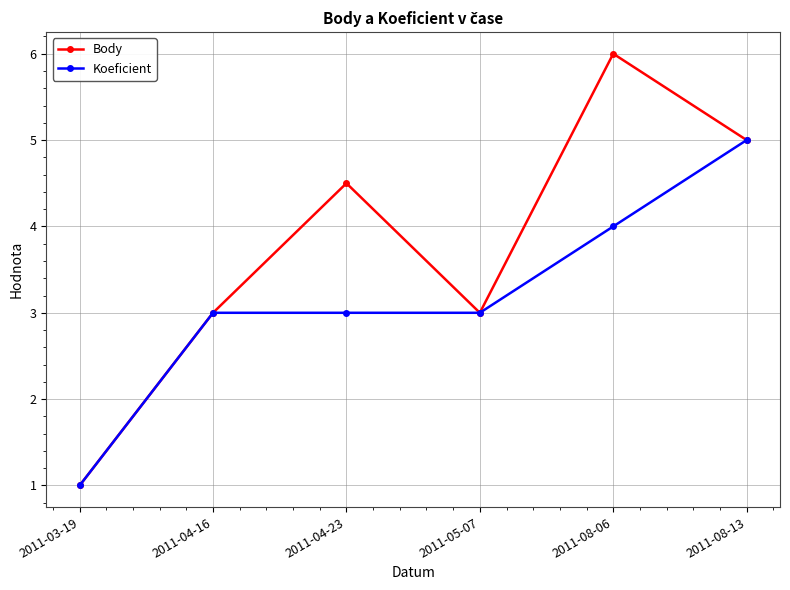

Rank the series by their maximum value, from highest to lowest.

Body, Koeficient